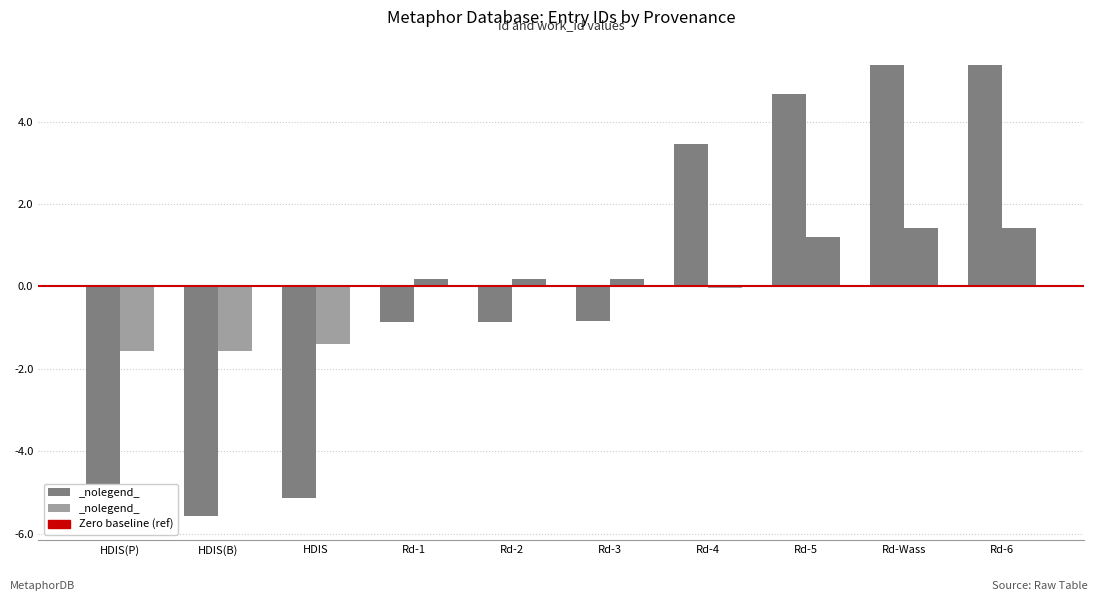

Which category has the highest value across all series?

Rd-6